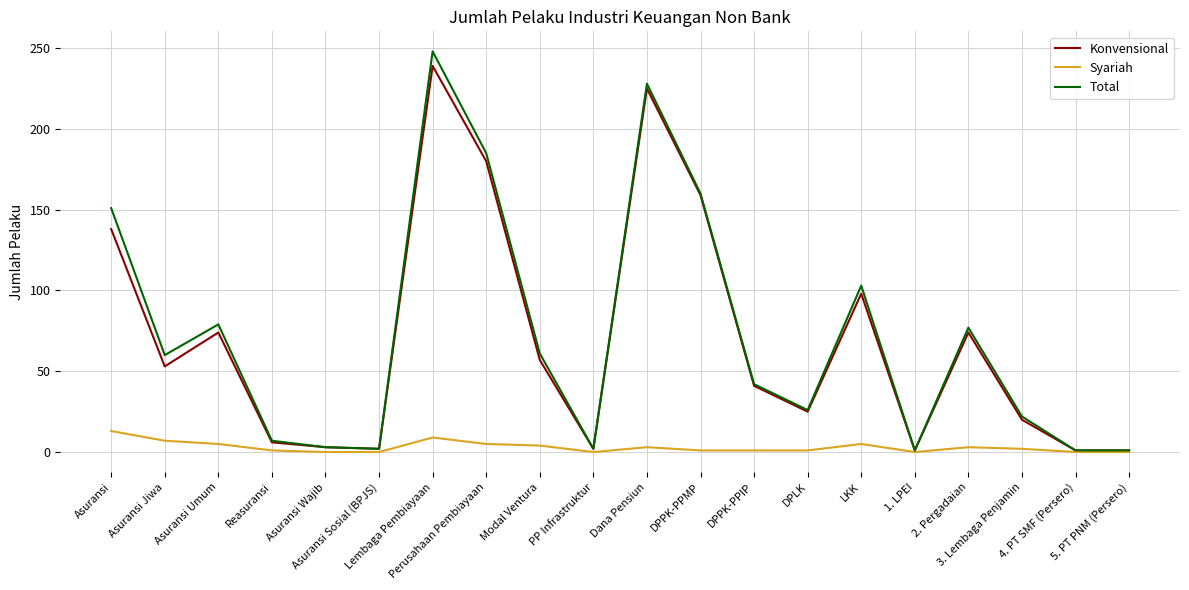

Which series has the largest range (max minus min)?

Total